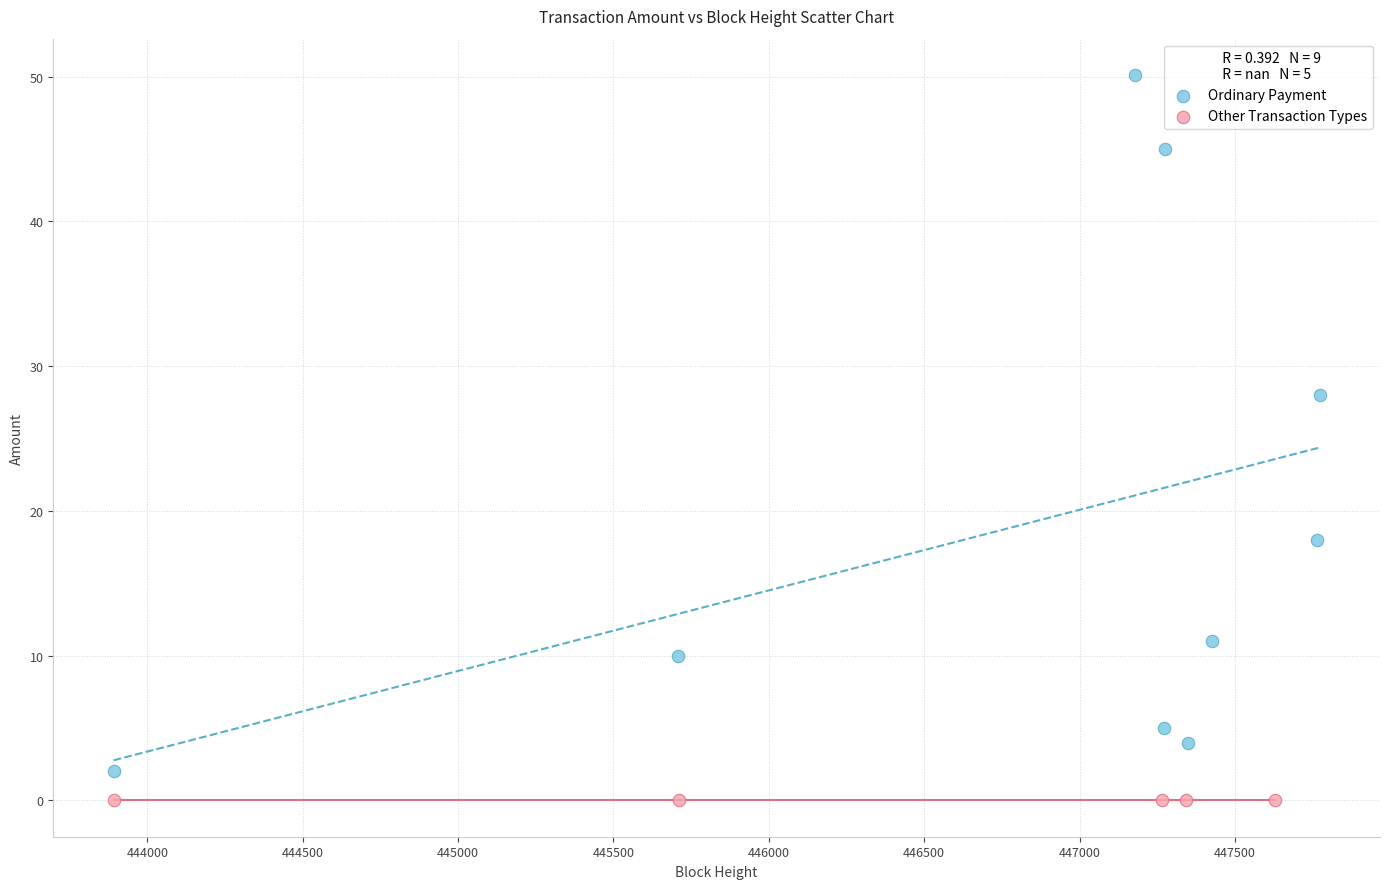

Which series contains the lowest Y value?

Other Transaction Types